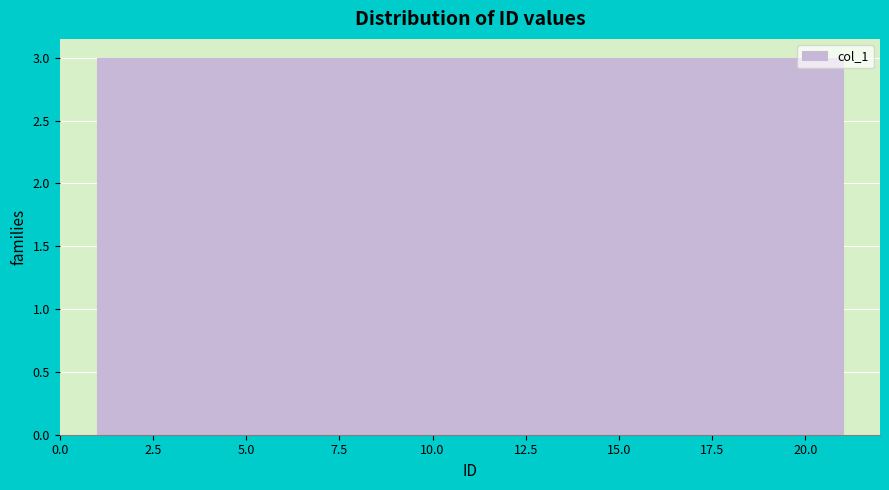

How tall is the bar that spans 9.5 to 12.5 on the x-axis? Neither the bar edges nor the heights are printed on the chart, so give them approximately, as read against the axes.

3